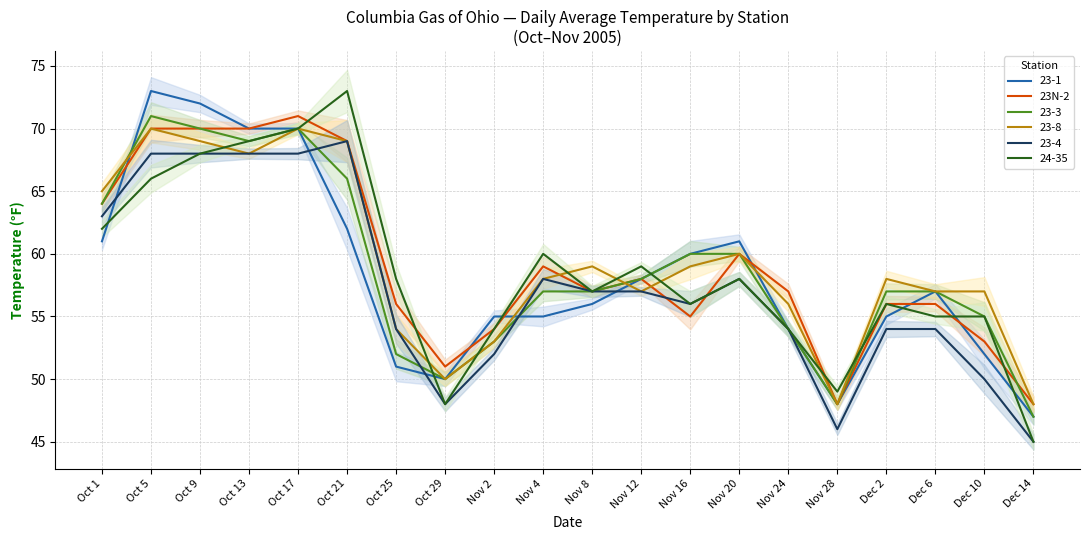

What is the greatest value displayed?

71